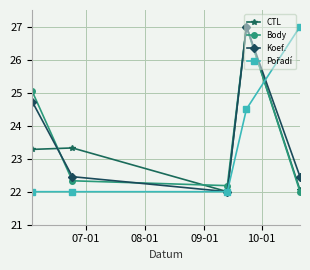

What is the smallest value displayed?

22.0